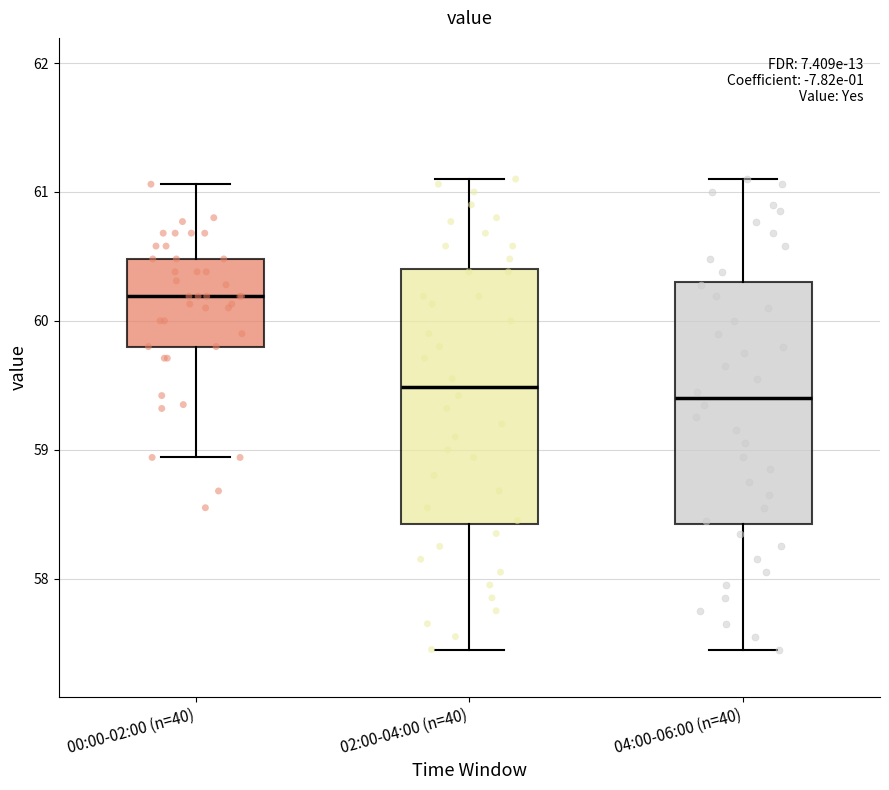

Where does the lower whisker of the box for 02:00-04:00 (n=40) end on the y-axis? The values are not printed on the chart, so give them approximately, as read against the axis.

57.5